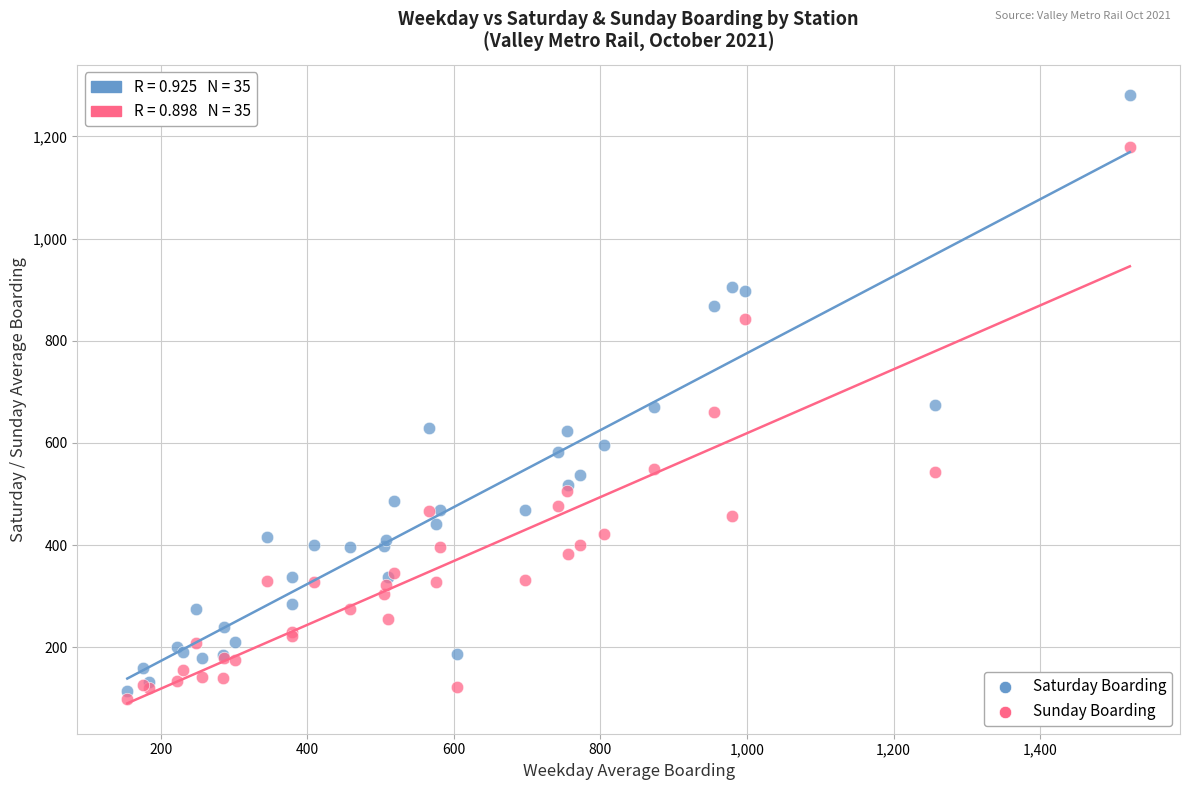

Which series has the widest spread of Y values?

Saturday Boarding